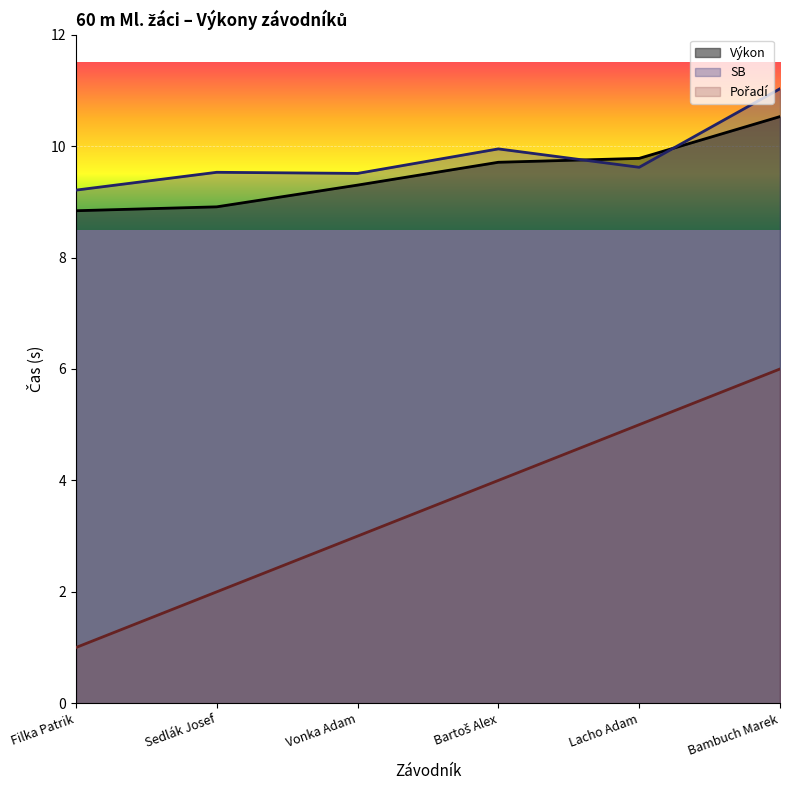

What is the total value across all series at Sedlák Josef?

20.4